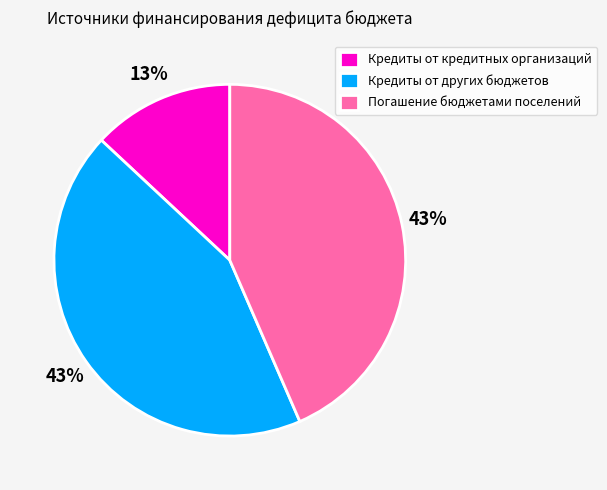

Is there a majority slice in this chart?

No